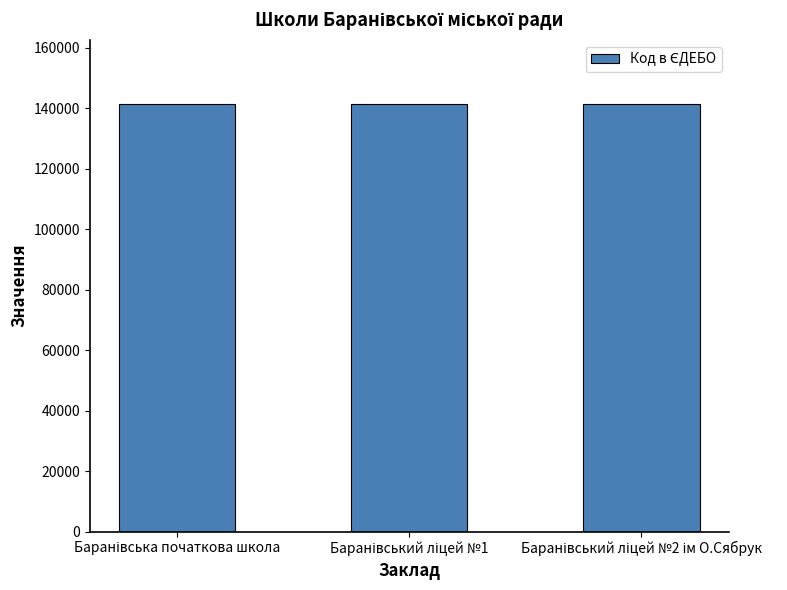

What is the sum of all values?

424089